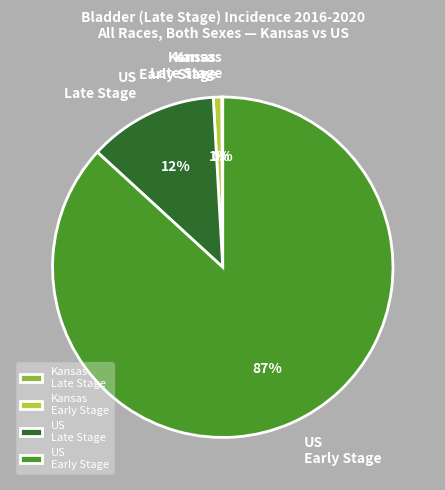

The Kansas Early Stage slice represents 13% of the pie. True or false?

False